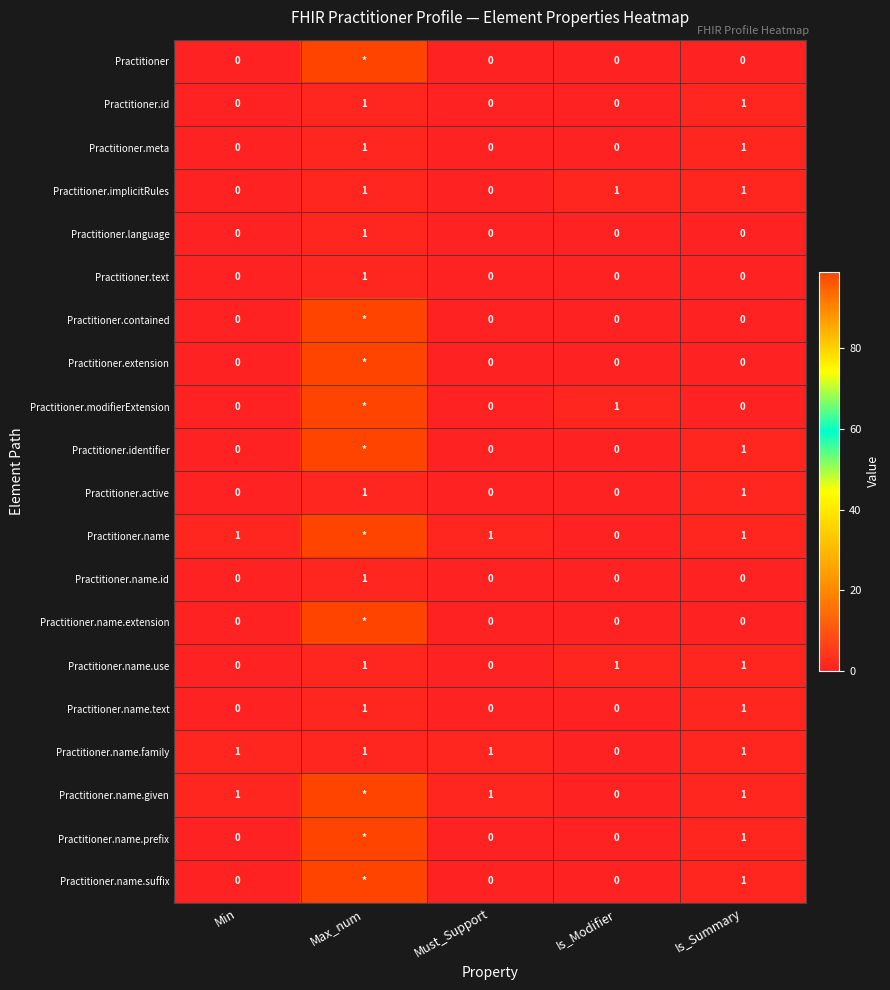

What is the total value across all series at Min?

3